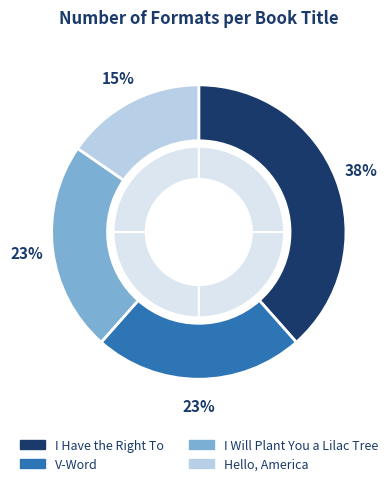

Is there any slice that represents more than half of the pie?

No